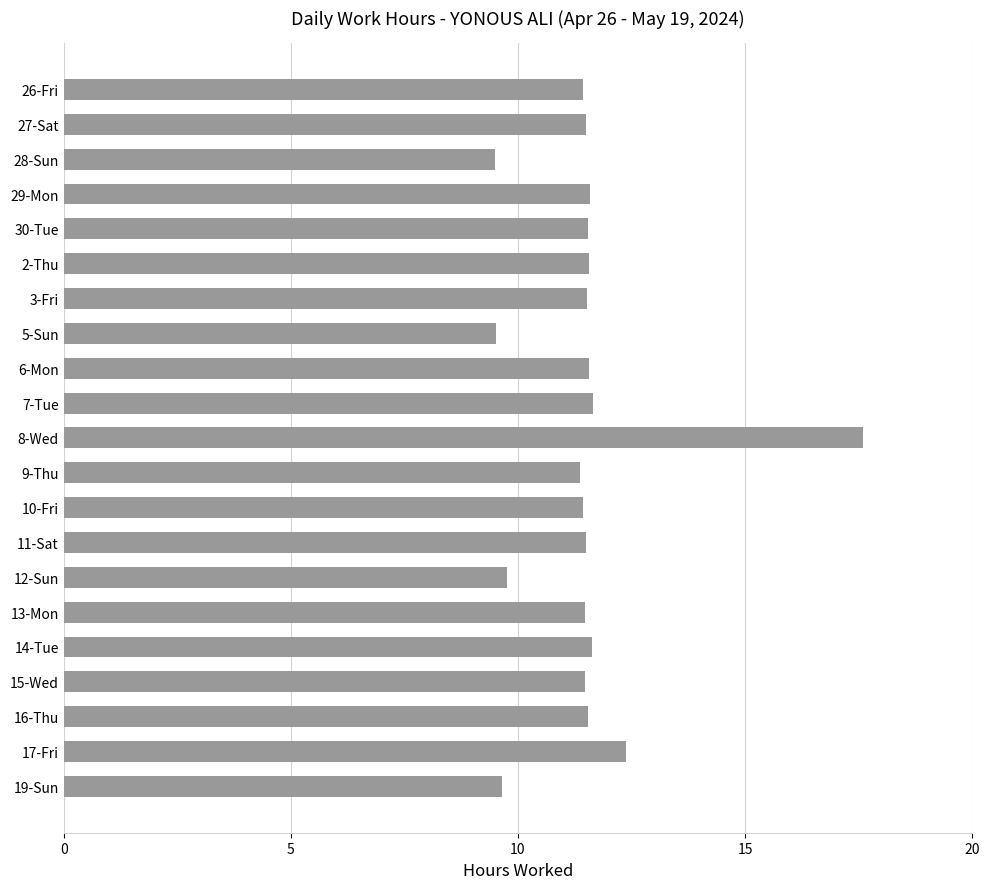

What value does the data have at 17-Fri?

12.4